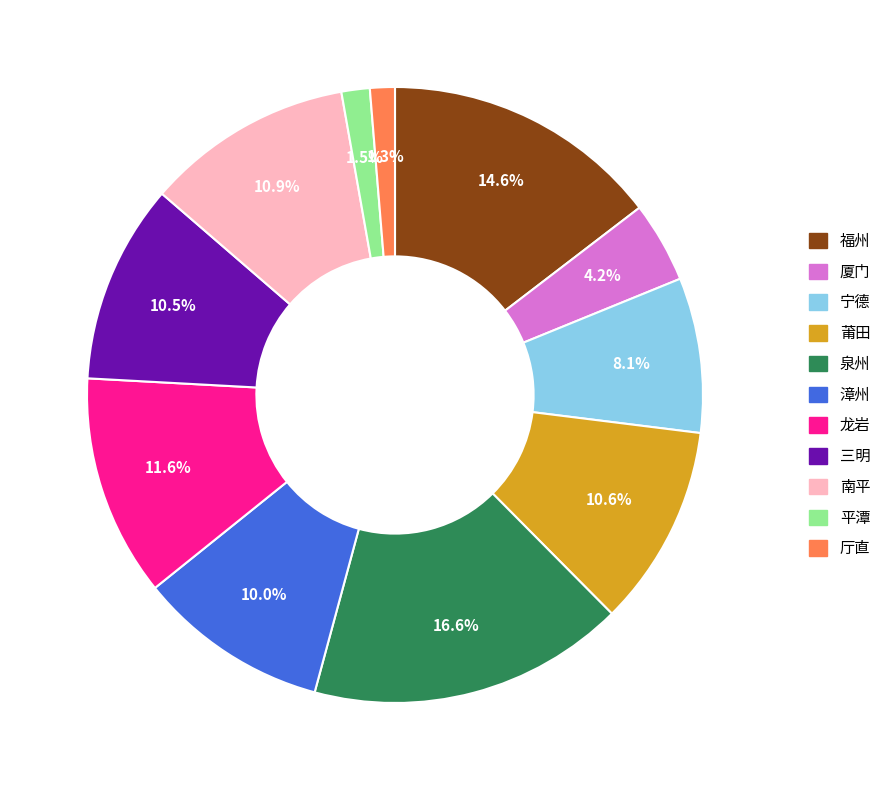

Between 厅直 and 莆田, which is larger?

莆田